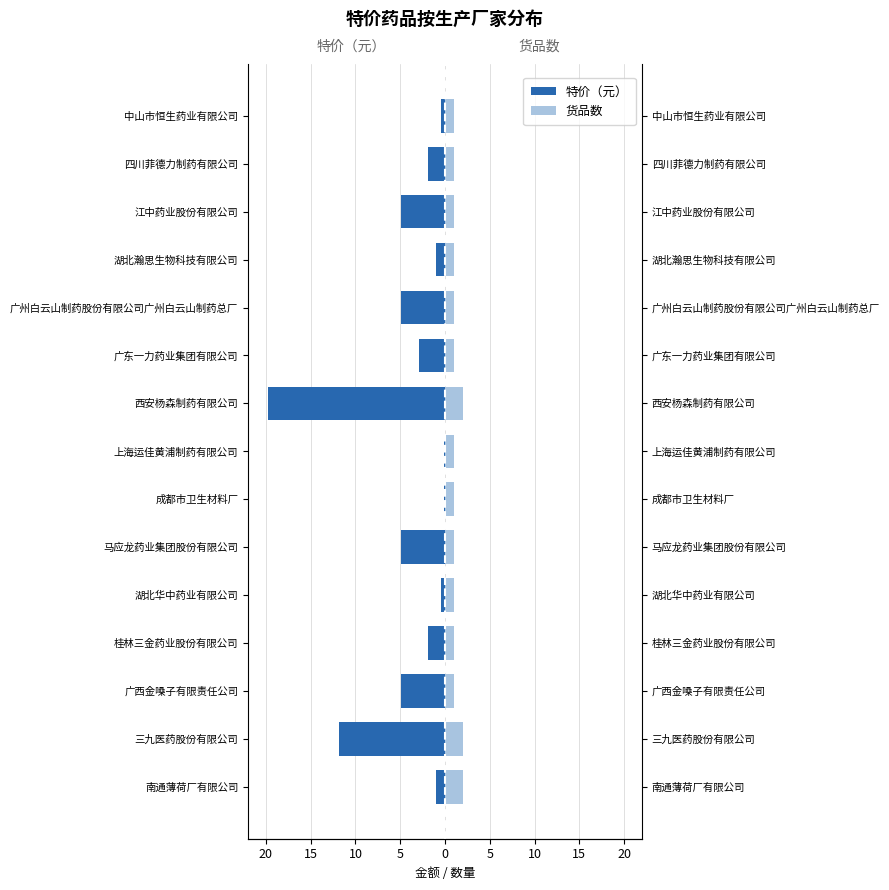

Reading left to right, extract all data points from this chart.

特价（元）: -1.0	-11.8	-4.9	-1.9	-0.5	-4.9	-0.1	-0.1	-19.8	-2.9	-4.9	-1.0	-4.9	-1.9	-0.5
货品数: 2.0	2.0	1.0	1.0	1.0	1.0	1.0	1.0	2.0	1.0	1.0	1.0	1.0	1.0	1.0